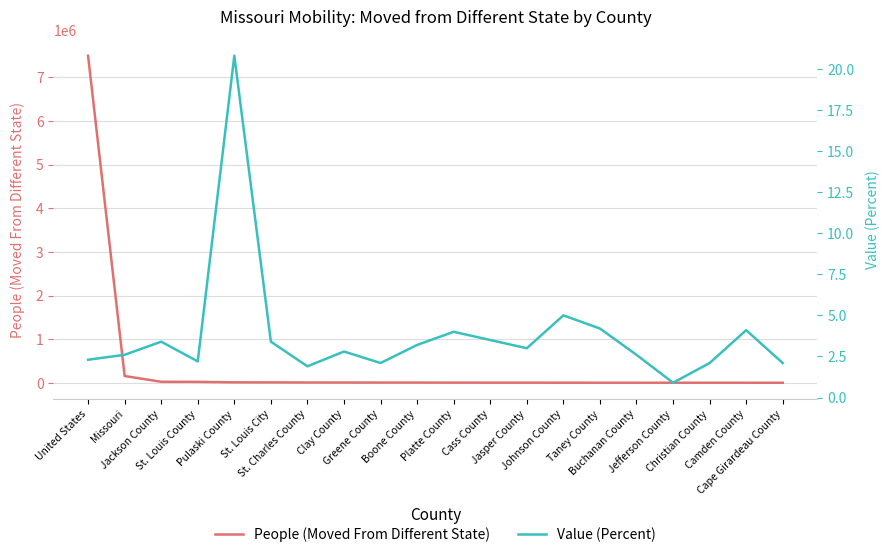

Where is the first local maximum for Value (Percent)?

Jackson County